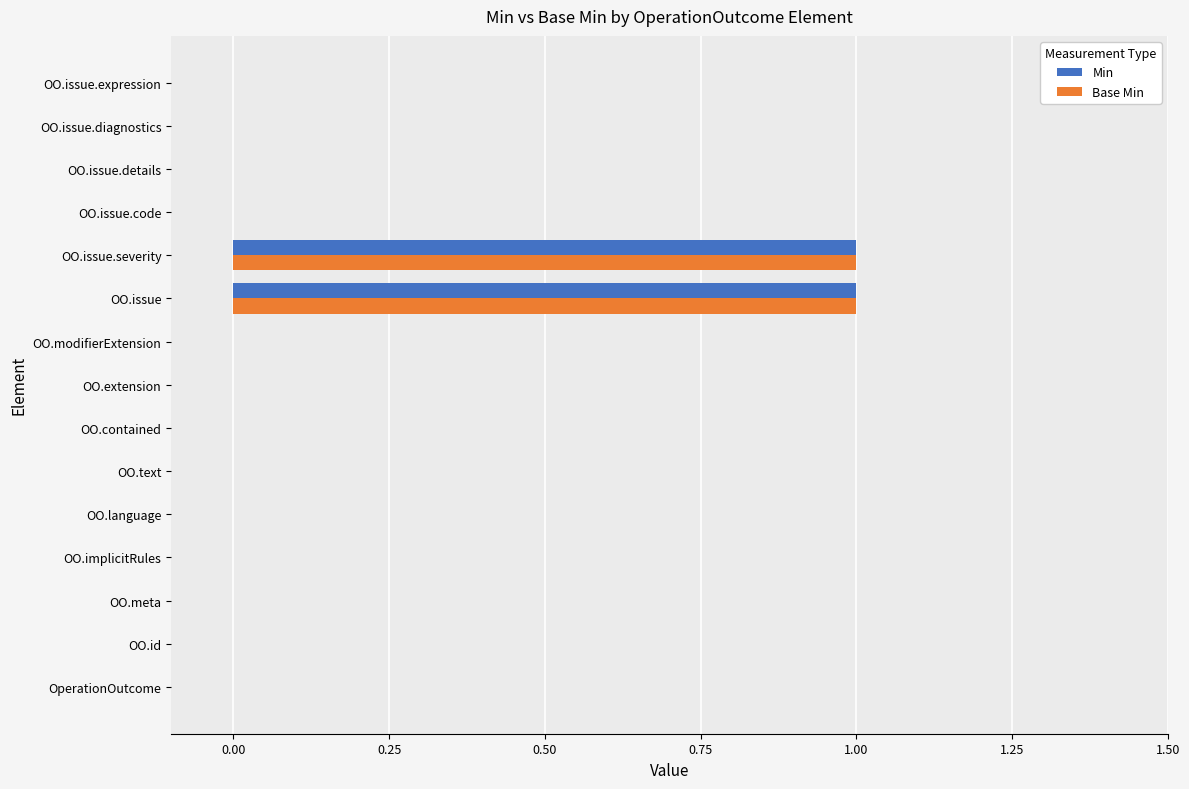

Is it true that Base Min equals 0 at OO.issue.expression?

True